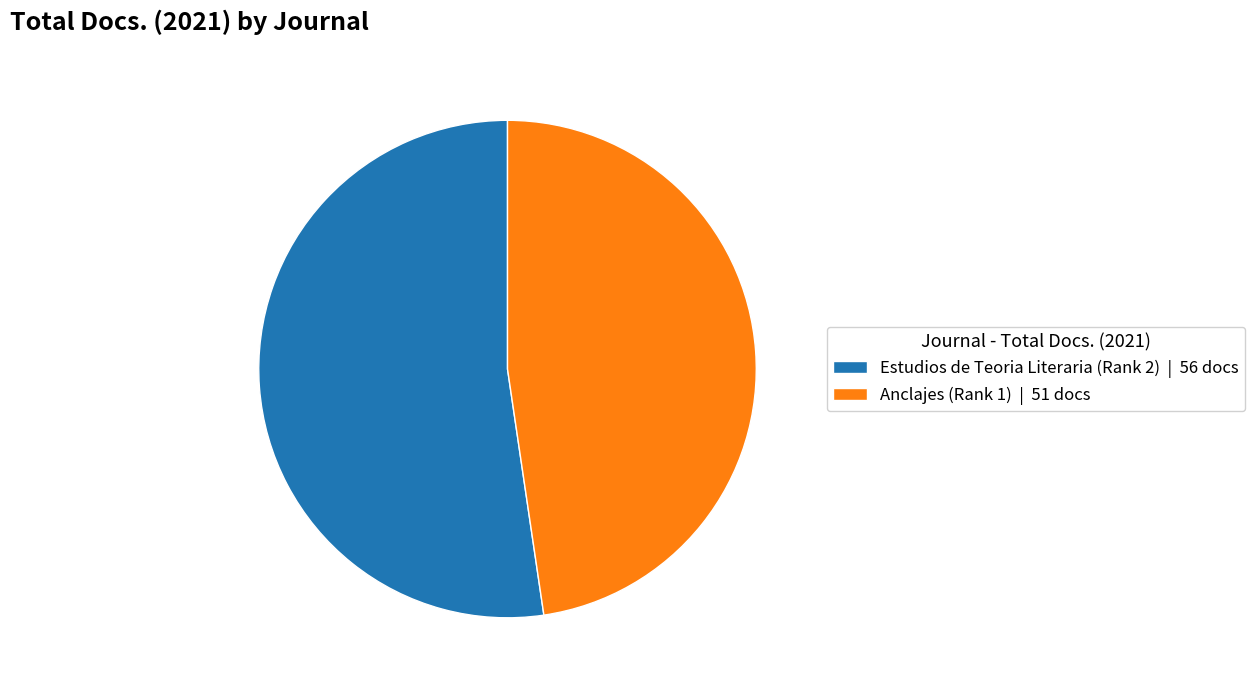

True or false: Estudios de Teoria Literaria (Rank 2) | 56 docs accounts for 52% of the total.

True